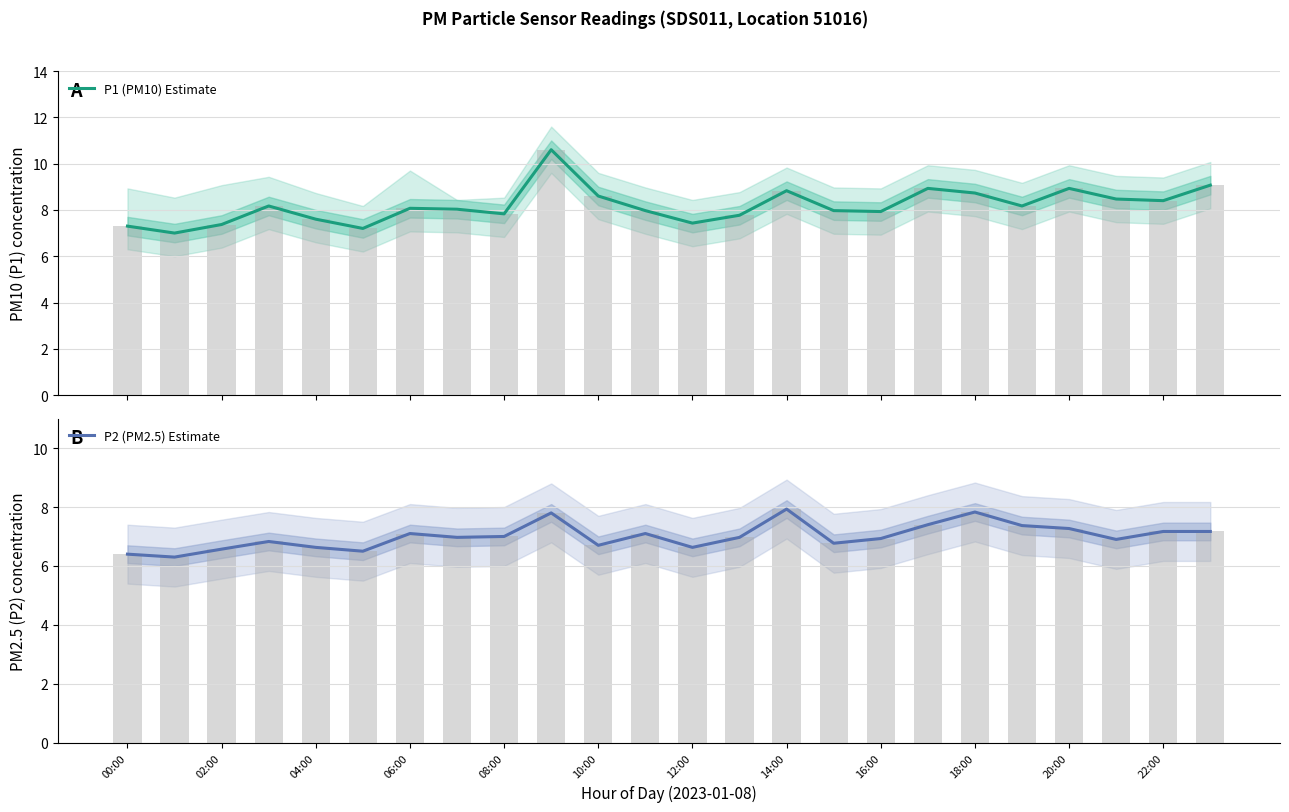

What is the average value of the P2 (PM2.5) Estimate series?

7.0